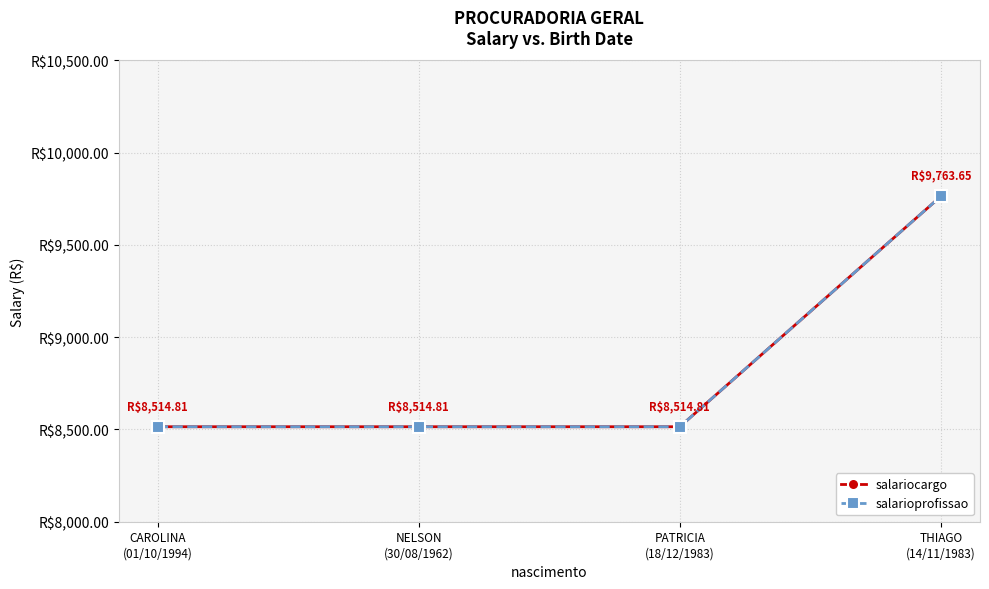

List the labels in order of salariocargo value, smallest first.

CAROLINA
(01/10/1994), NELSON
(30/08/1962), PATRICIA
(18/12/1983), THIAGO
(14/11/1983)